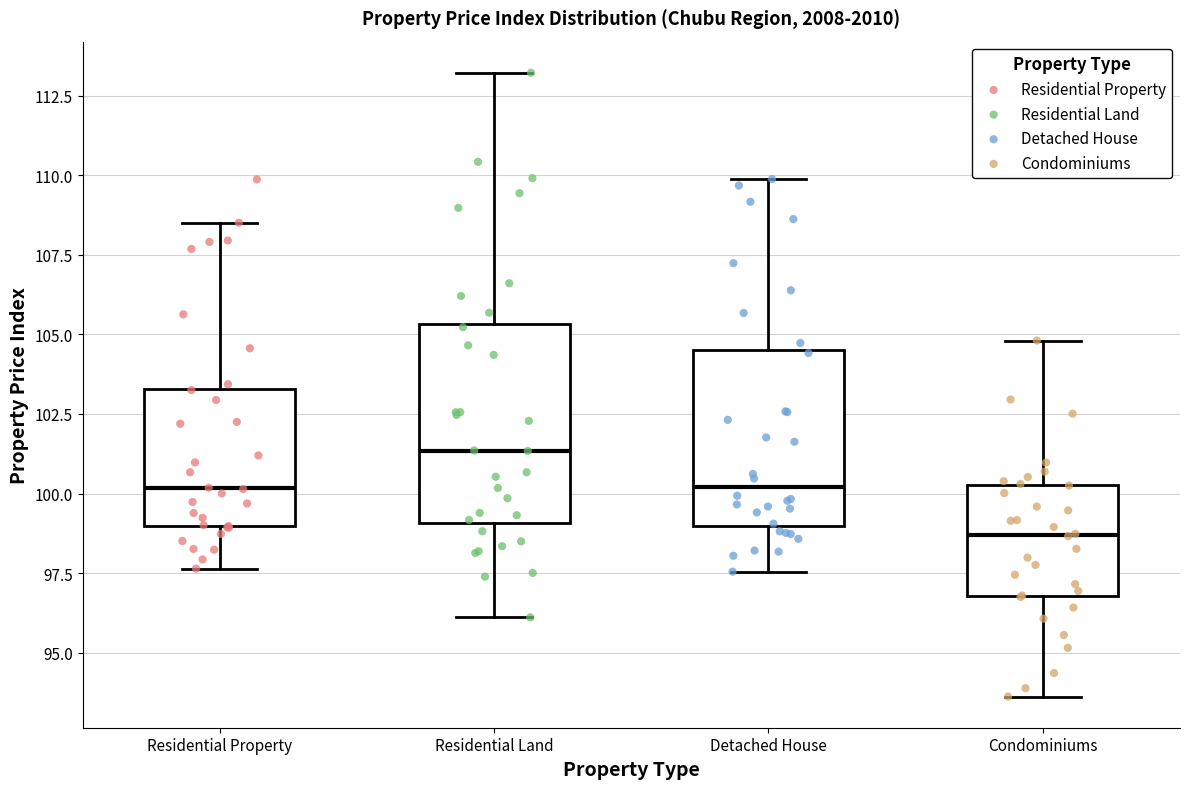

Which box is the tallest, from its lower edge to its upper edge?

Residential Land